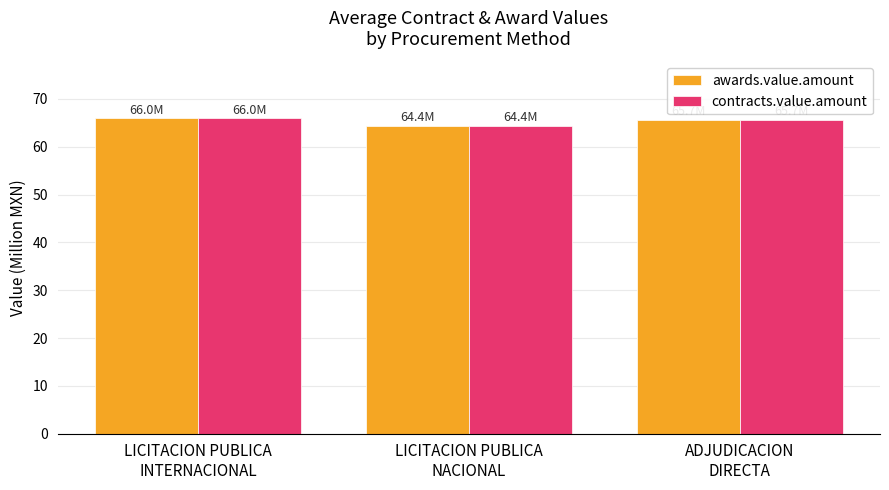

What is the highest value of the contracts.value.amount series?

66.0